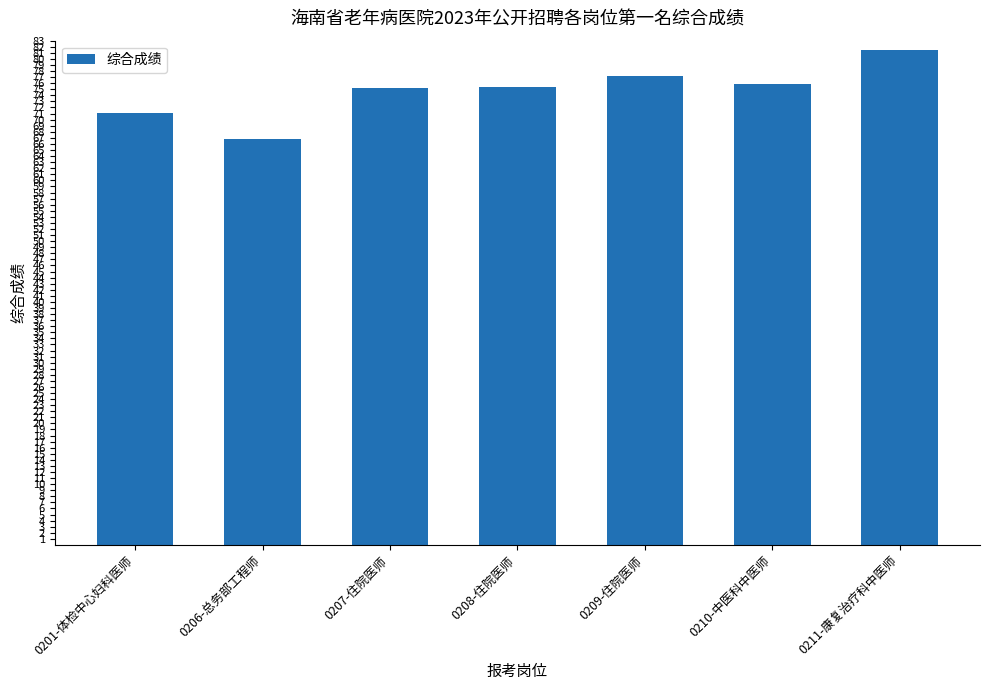

What is the average value?

74.7